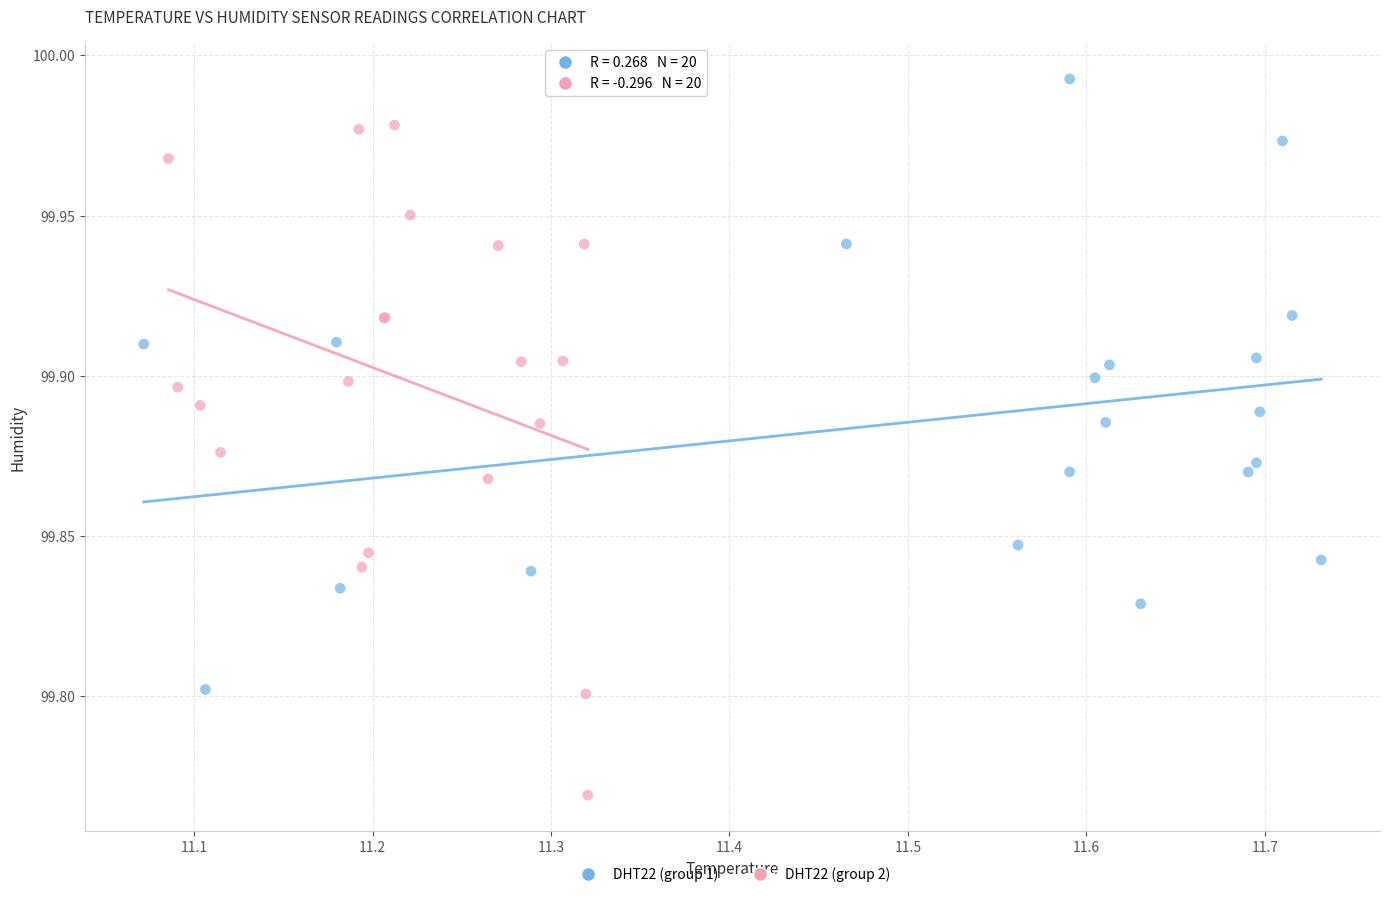

Which series has the largest Y range (max minus min)?

DHT22 (group 2)